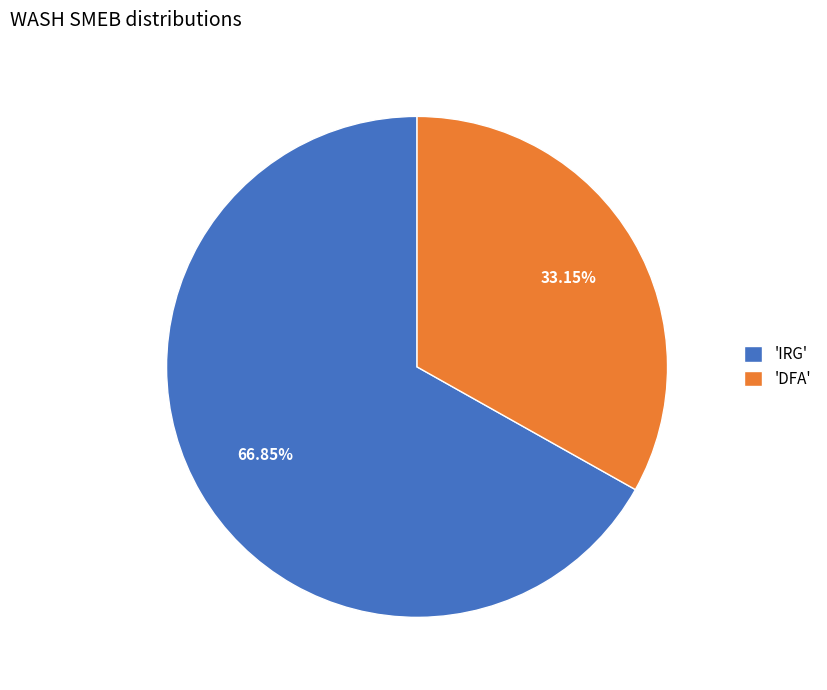

Do 'DFA' and 'IRG' together represent more than half of the pie?

Yes